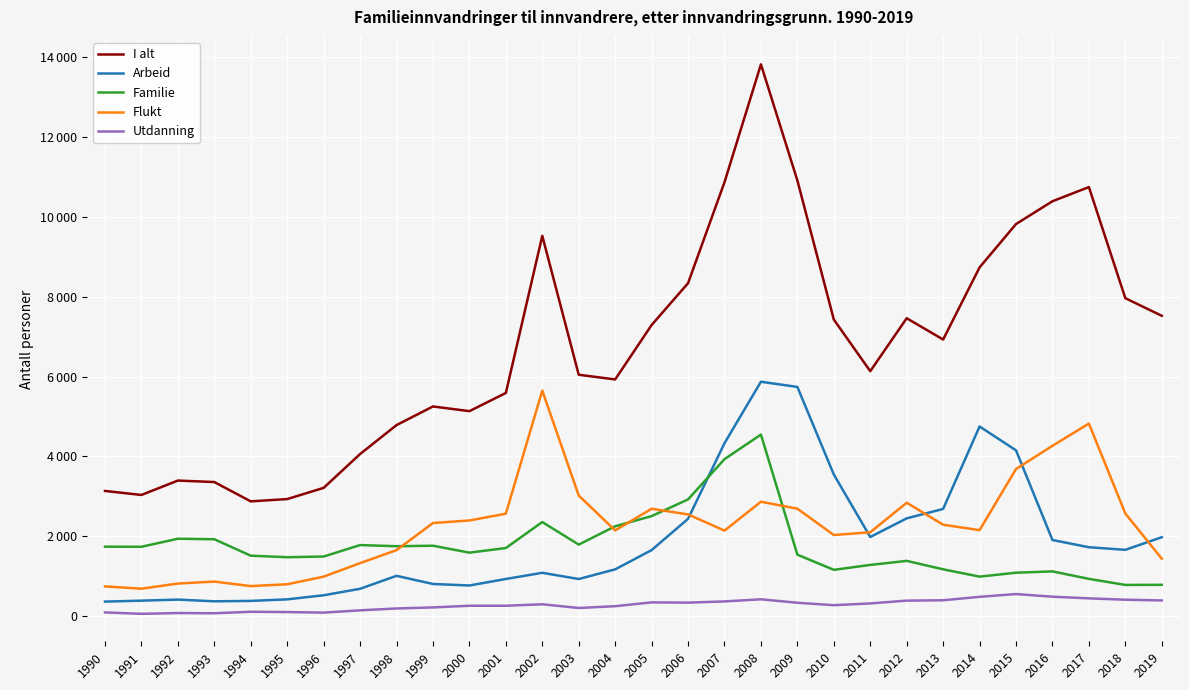

Reading right to left, list all the values displayed in this chart.

I alt: 2019=7522	2018=7963	2017=10745	2016=10390	2015=9819	2014=8734	2013=6928	2012=7461	2011=6135	2010=7428	2009=10911	2008=13817	2007=10866	2006=8338	2005=7291	2004=5929	2003=6046	2002=9524	2001=5590	2000=5135	1999=5252	1998=4786	1997=4061	1996=3214	1995=2934	1994=2876	1993=3360	1992=3397	1991=3037	1990=3137
Arbeid: 2019=1979	2018=1663	2017=1728	2016=1909	2015=4154	2014=4751	2013=2687	2012=2451	2011=1984	2010=3549	2009=5741	2008=5871	2007=4332	2006=2439	2005=1656	2004=1174	2003=932	2002=1088	2001=933	2000=770	1999=808	1998=1012	1997=688	1996=525	1995=423	1994=384	1993=374	1992=417	1991=390	1990=367
Familie: 2019=787	2018=784	2017=936	2016=1123	2015=1090	2014=992	2013=1175	2012=1386	2011=1285	2010=1162	2009=1542	2008=4548	2007=3933	2006=2925	2005=2507	2004=2253	2003=1794	2002=2358	2001=1708	2000=1592	1999=1766	1998=1753	1997=1782	1996=1495	1995=1478	1994=1516	1993=1928	1992=1941	1991=1739	1990=1742
Flukt: 2019=1442	2018=2572	2017=4824	2016=4267	2015=3687	2014=2155	2013=2292	2012=2842	2011=2102	2010=2034	2009=2693	2008=2867	2007=2144	2006=2549	2005=2691	2004=2149	2003=3022	2002=5649	2001=2568	2000=2398	1999=2334	1998=1655	1997=1330	1996=991	1995=801	1994=755	1993=868	1992=819	1991=690	1990=747
Utdanning: 2019=396	2018=414	2017=448	2016=489	2015=556	2014=486	2013=400	2012=391	2011=321	2010=277	2009=338	2008=424	2007=371	2006=341	2005=347	2004=252	2003=207	2002=300	2001=263	2000=263	1999=221	1998=195	1997=148	1996=91	1995=105	1994=112	1993=75	1992=80	1991=61	1990=96